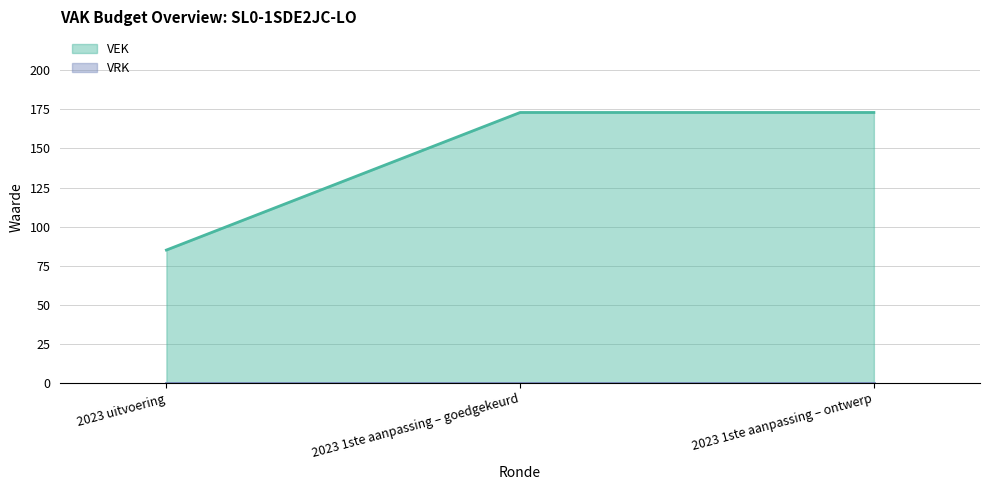

What is the sum of all values?

431